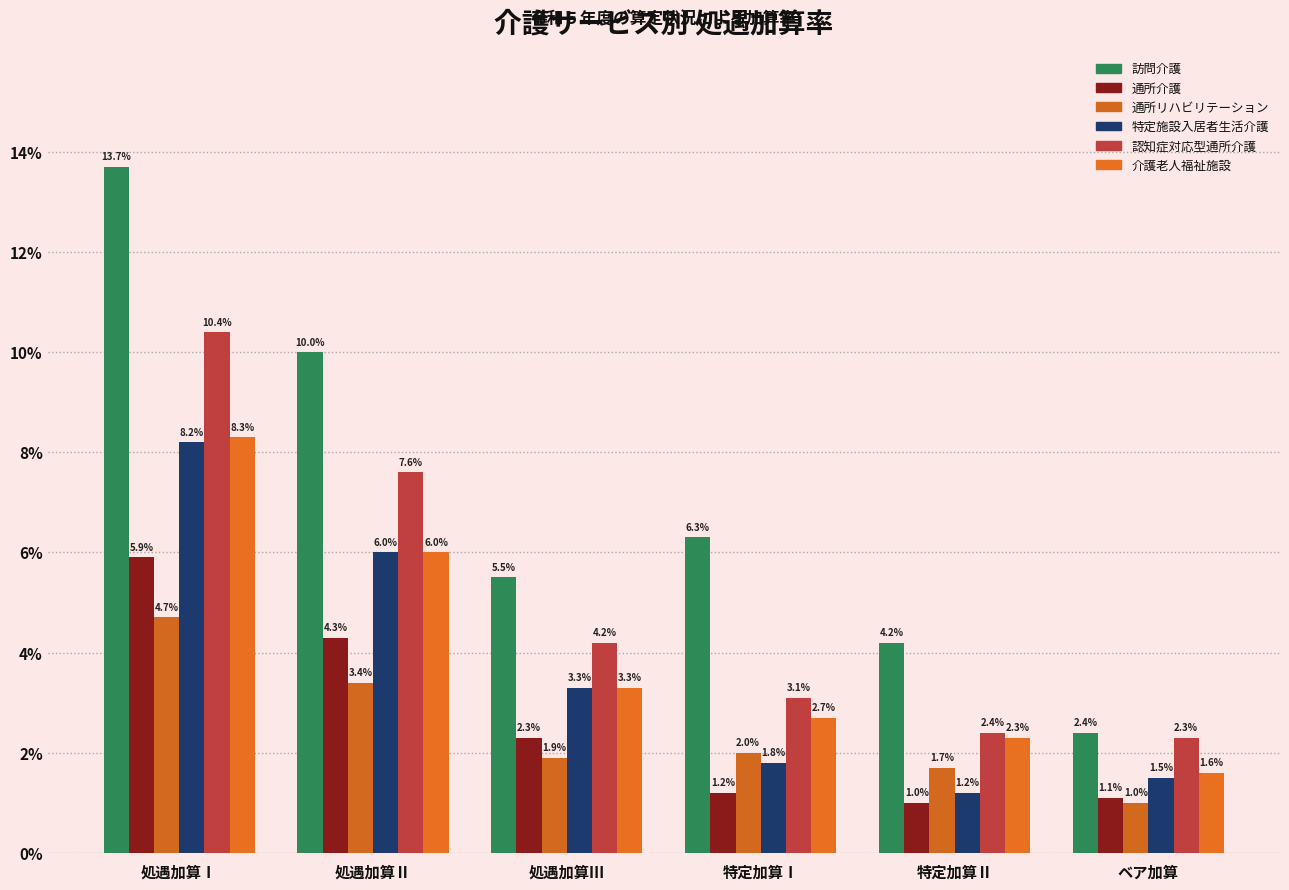

Which category has the highest value in the 訪問介護 series?

処遇加算Ⅰ